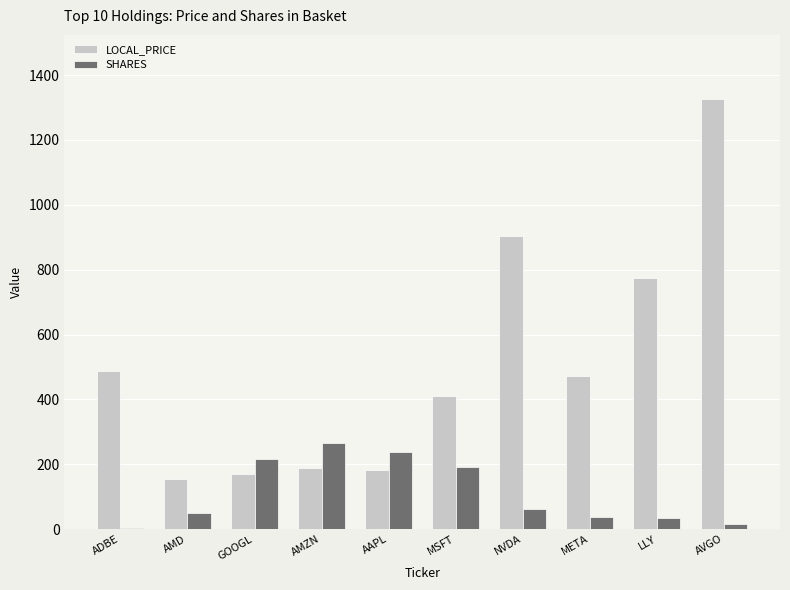

Where does the SHARES series first go above 61?

GOOGL